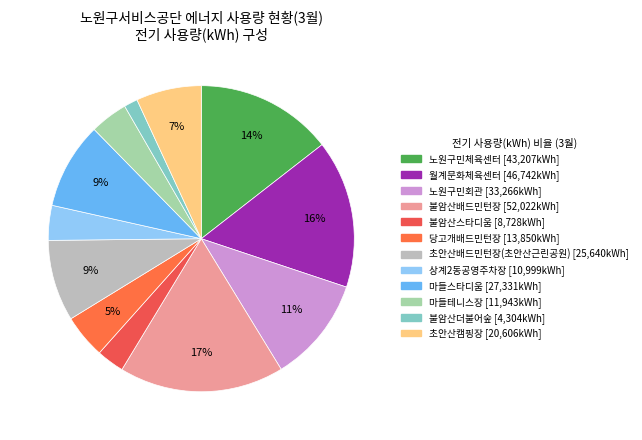

What percentage is the 마들스타디움 slice, to the nearest percent?

9%